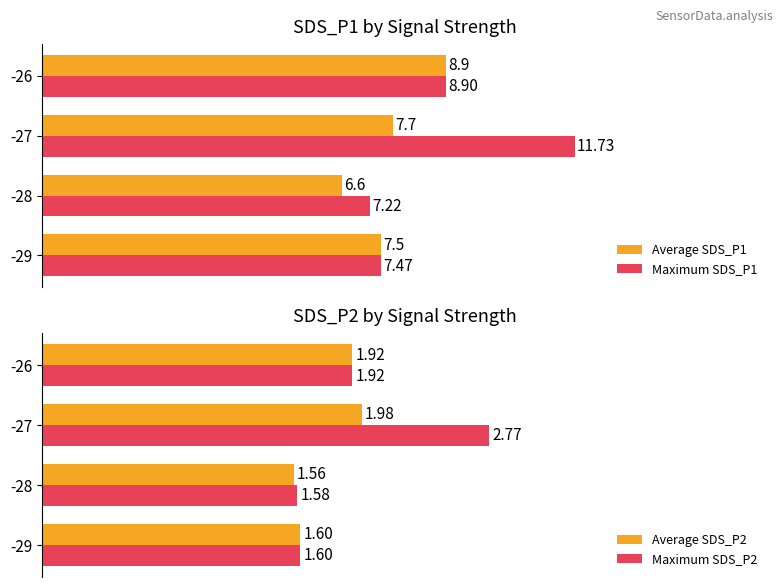

What are all the series names shown in the legend?

Average SDS_P1, Maximum SDS_P1, Average SDS_P2, Maximum SDS_P2